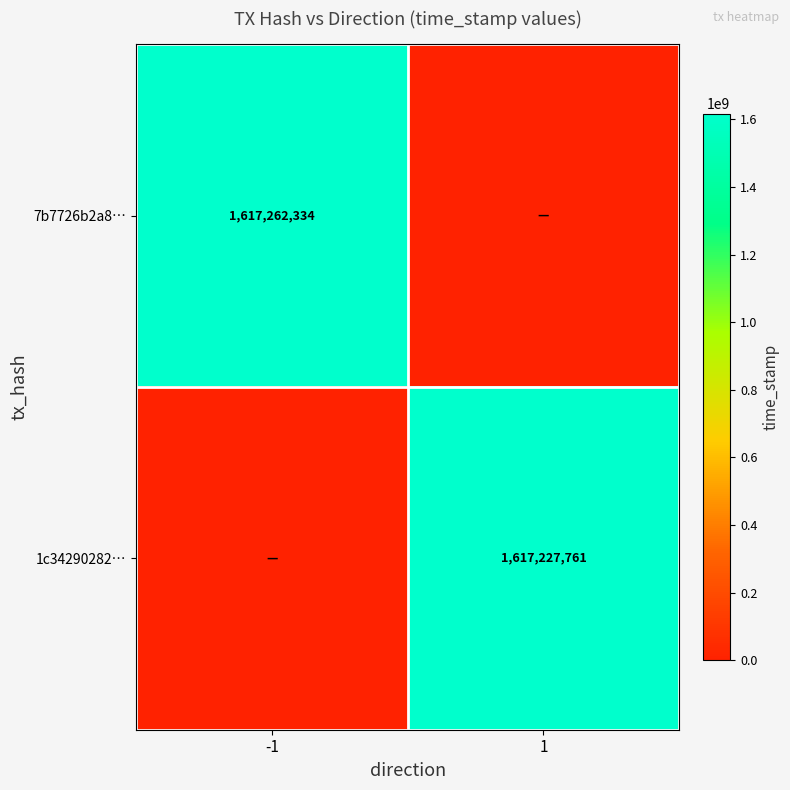

What is the total value across all series at 1?

1617227761